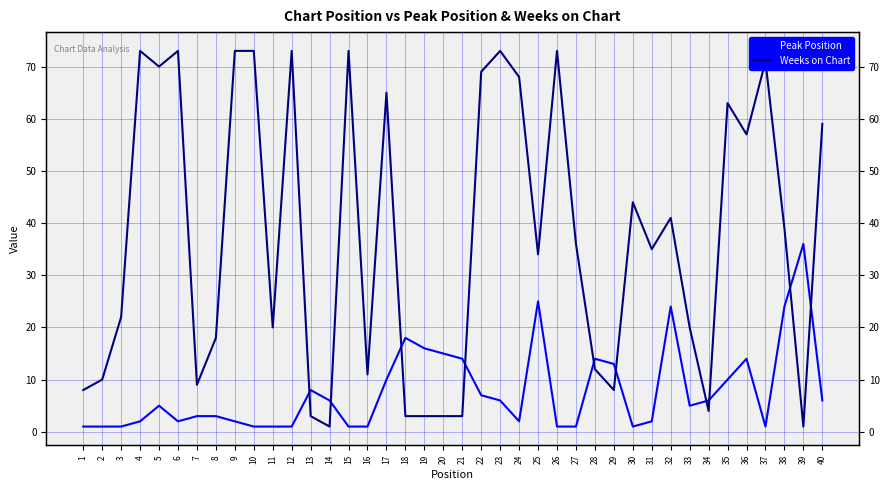

What is the total value across all series at 38?

63